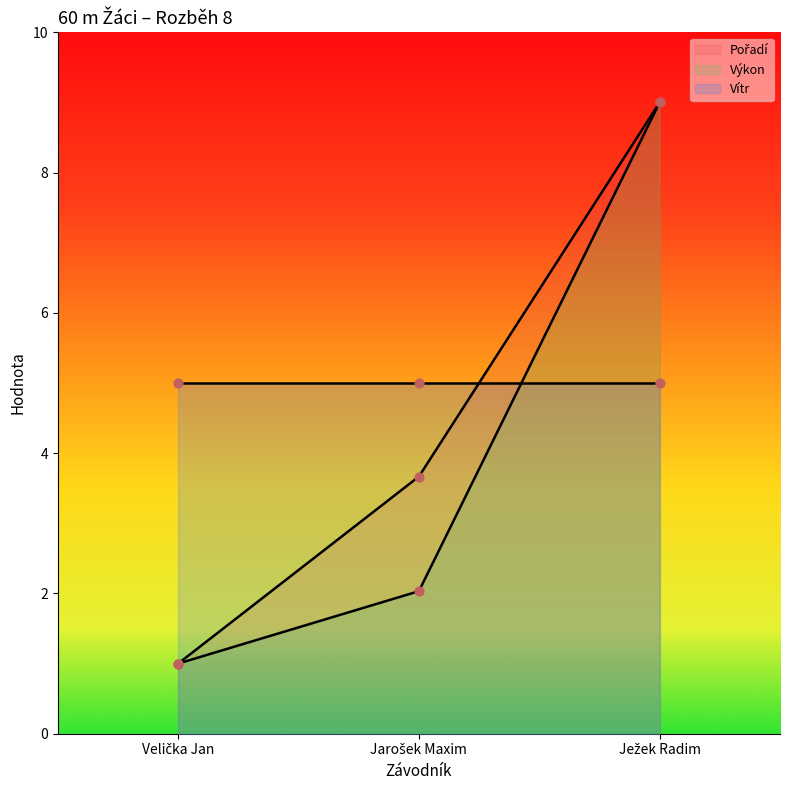

Which series reaches the maximum Y coordinate?

Pořadí